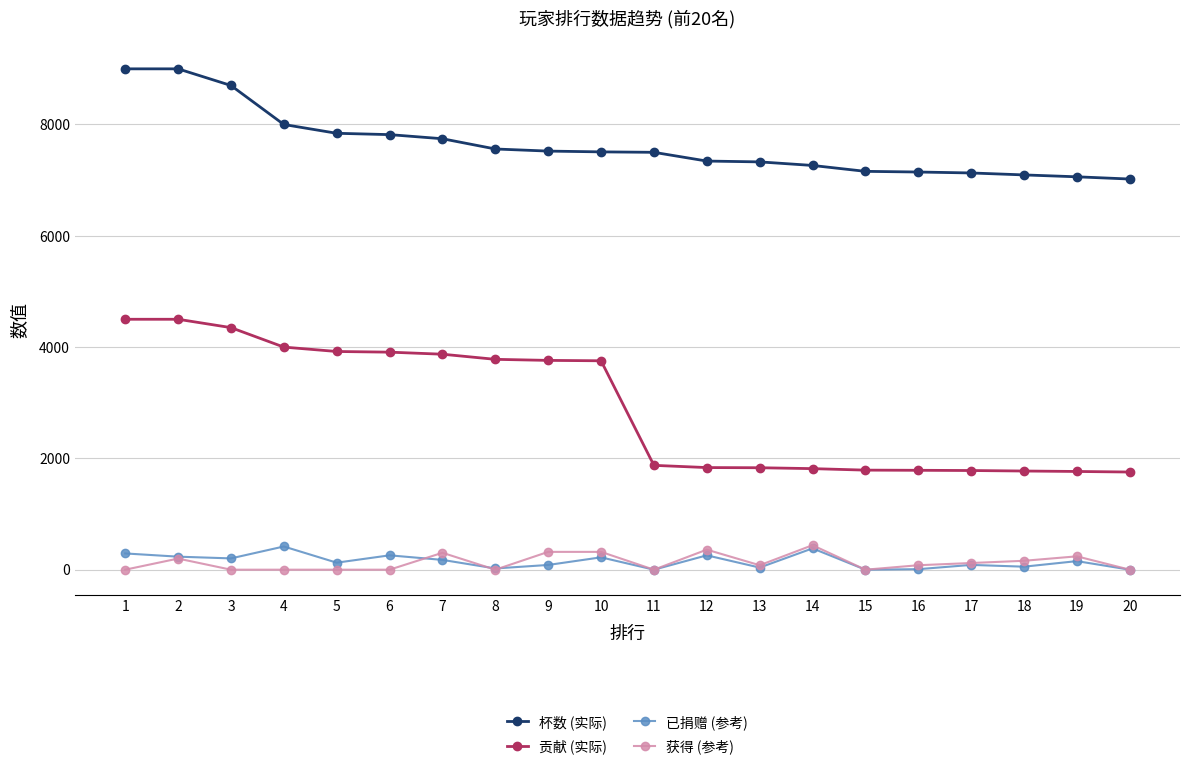

Where is the first local maximum for 获得 (参考)?

2